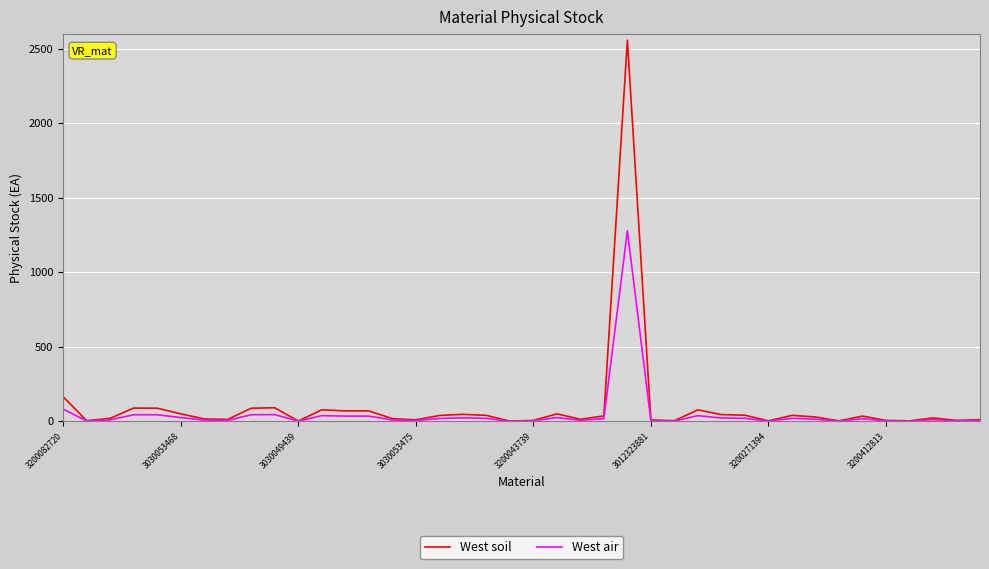

Which series has the widest spread of values?

West soil